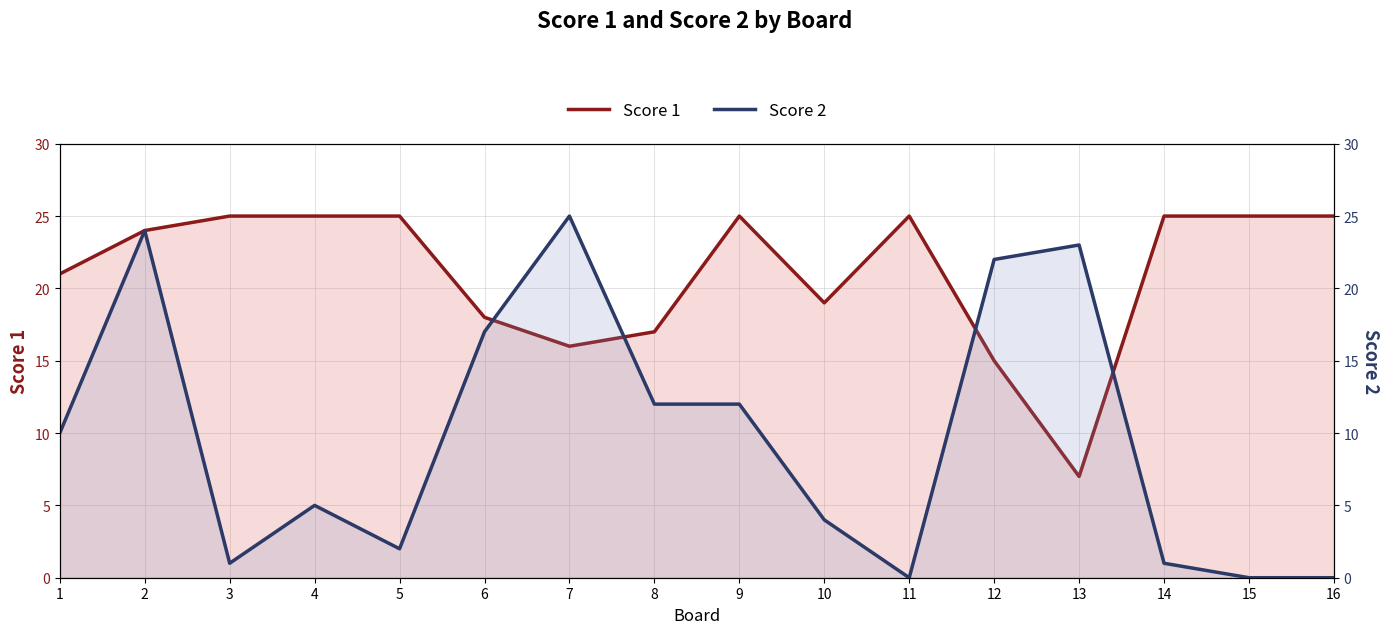

In Score 1, how many points are lower than both neighbors (excluding endpoints)?

3